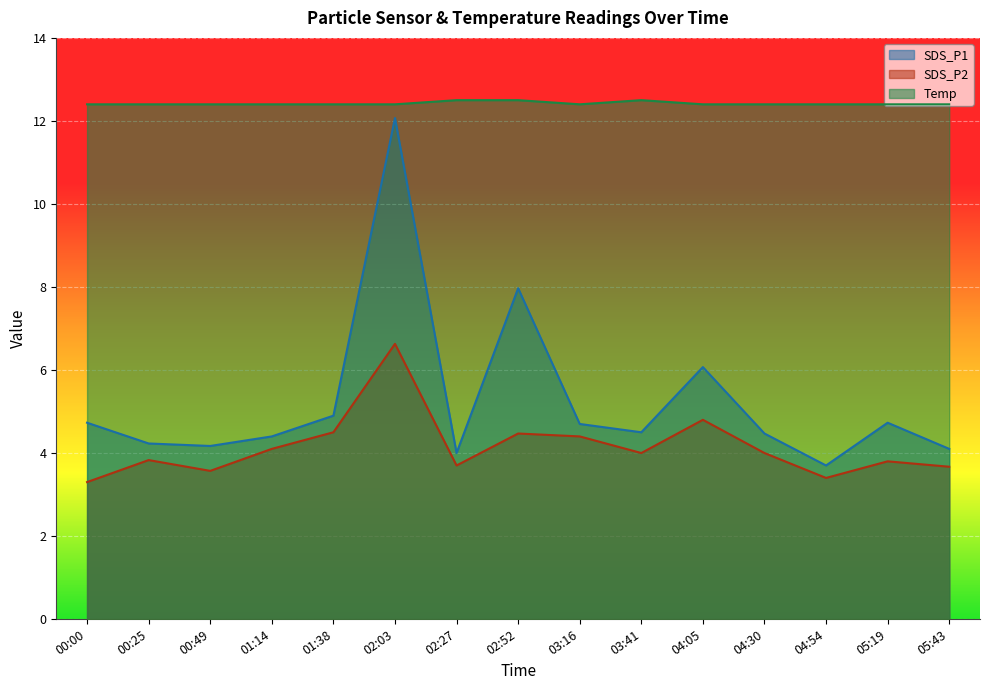

At which category does SDS_P1 reach its first local valley?

00:49